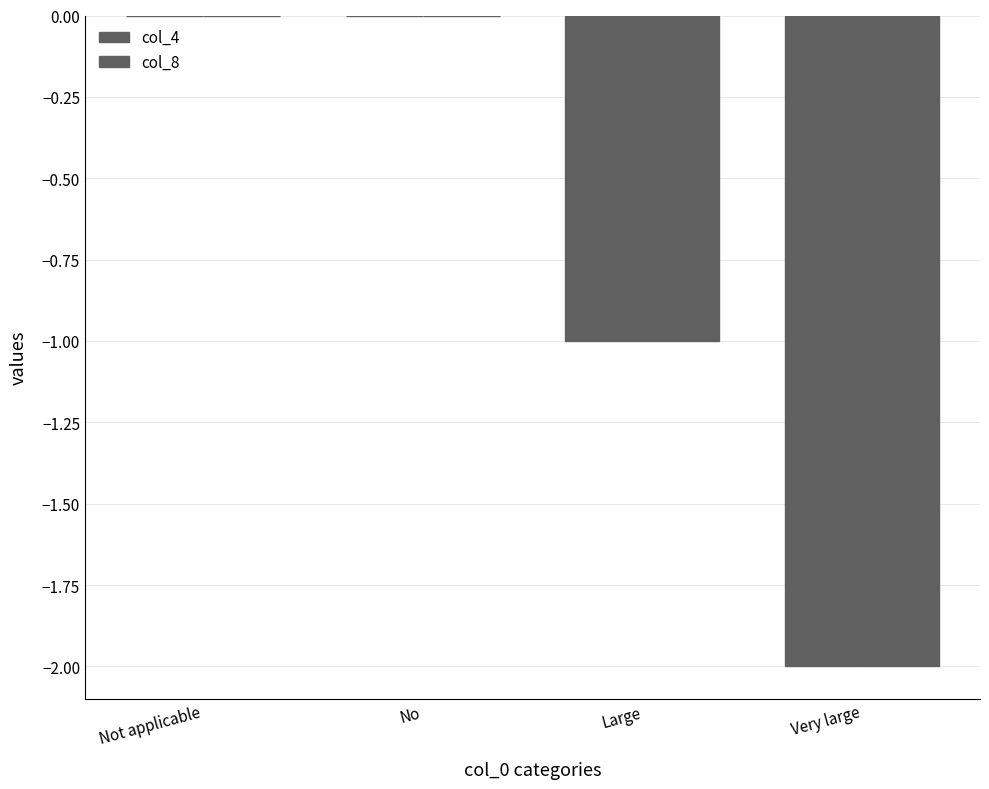

True or false: col_8 has a value of -1 at Very large.

False